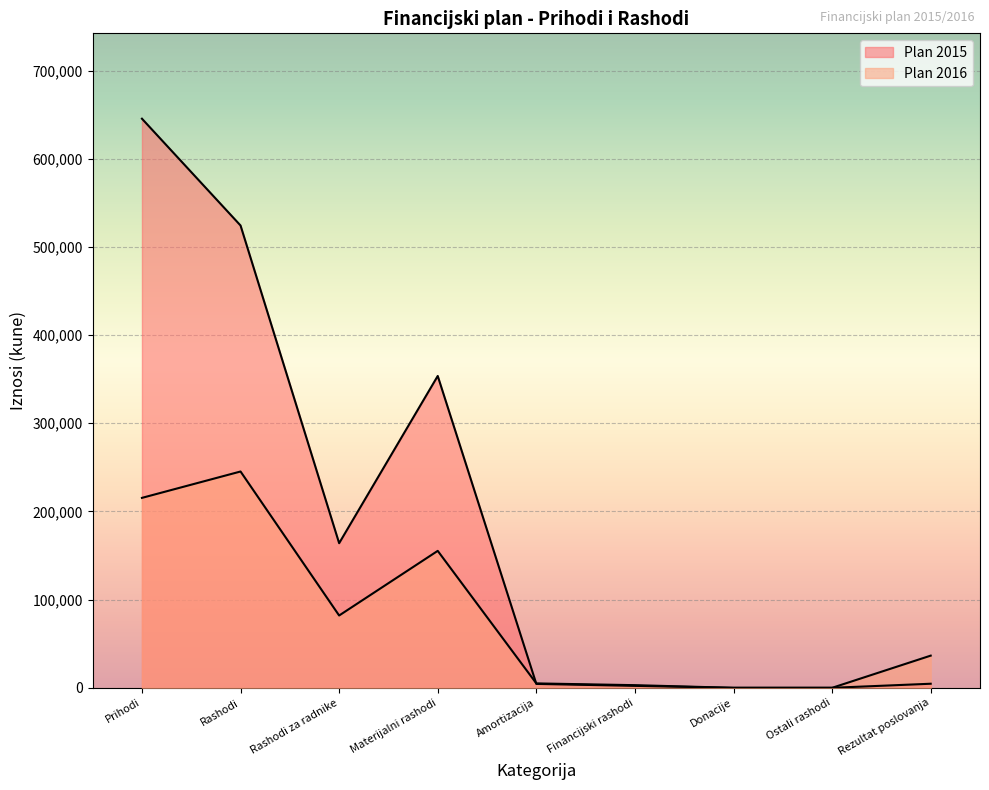

In Plan 2016, how many points are lower than both neighbors (excluding endpoints)?

1